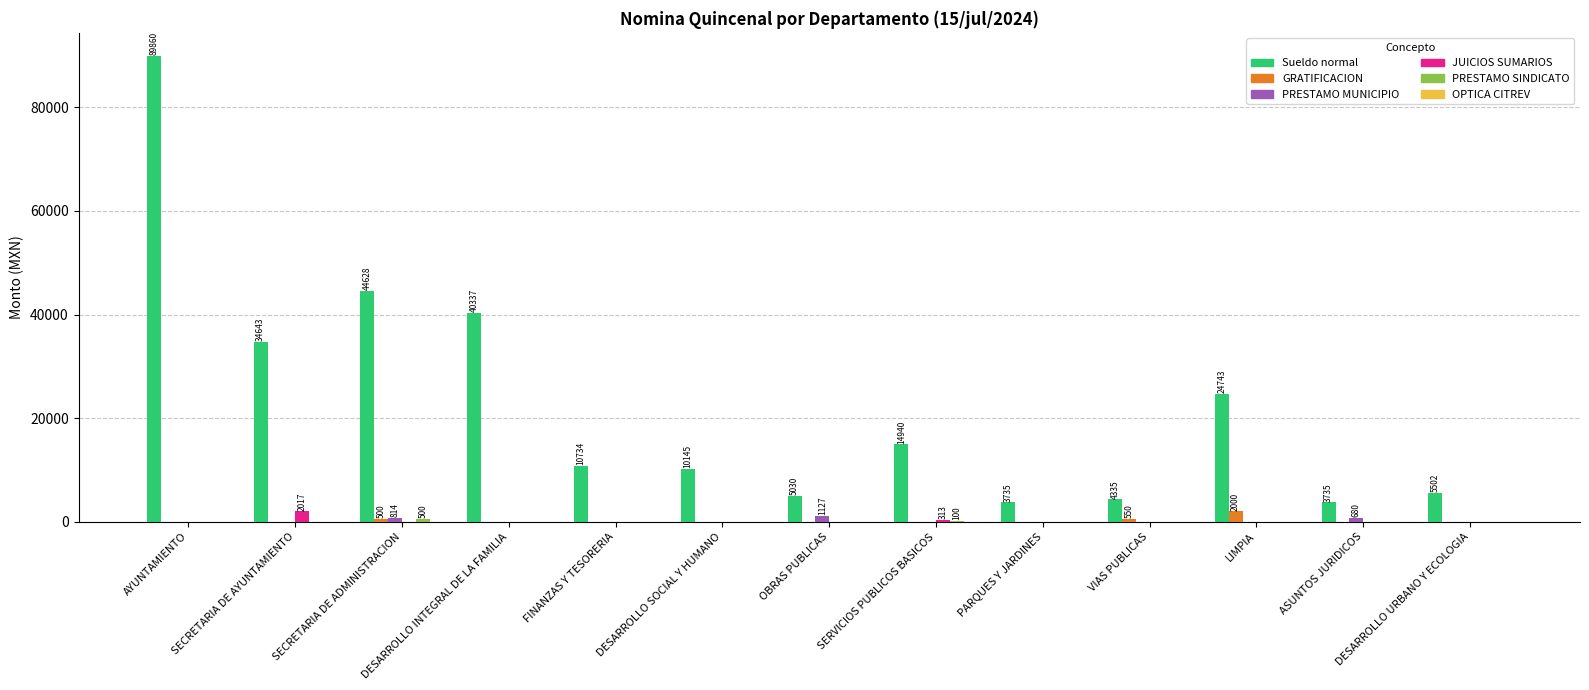

What is the sum of the Sueldo normal values at DESARROLLO SOCIAL Y HUMANO and PARQUES Y JARDINES?

13880.0